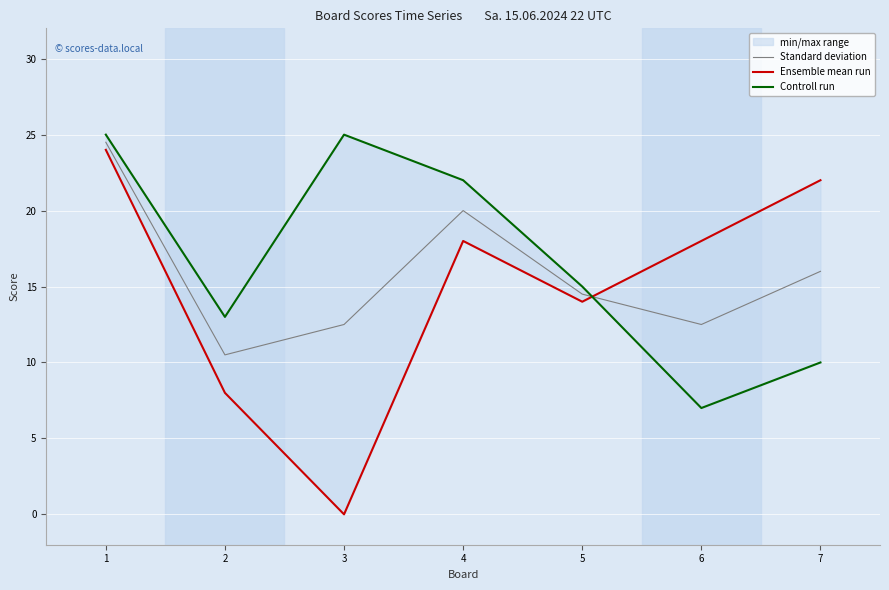

Where does the Controll run series first go above 15?

1